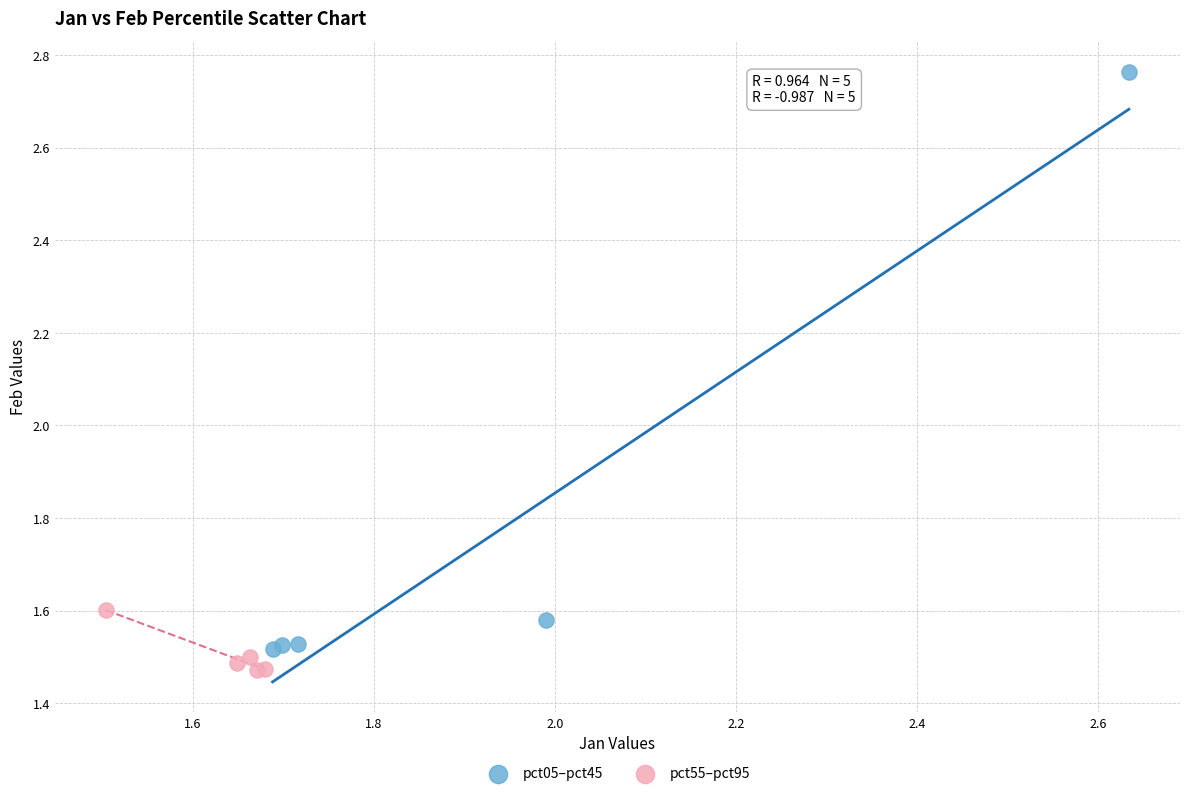

Which series contains the highest Y value?

pct05–pct45